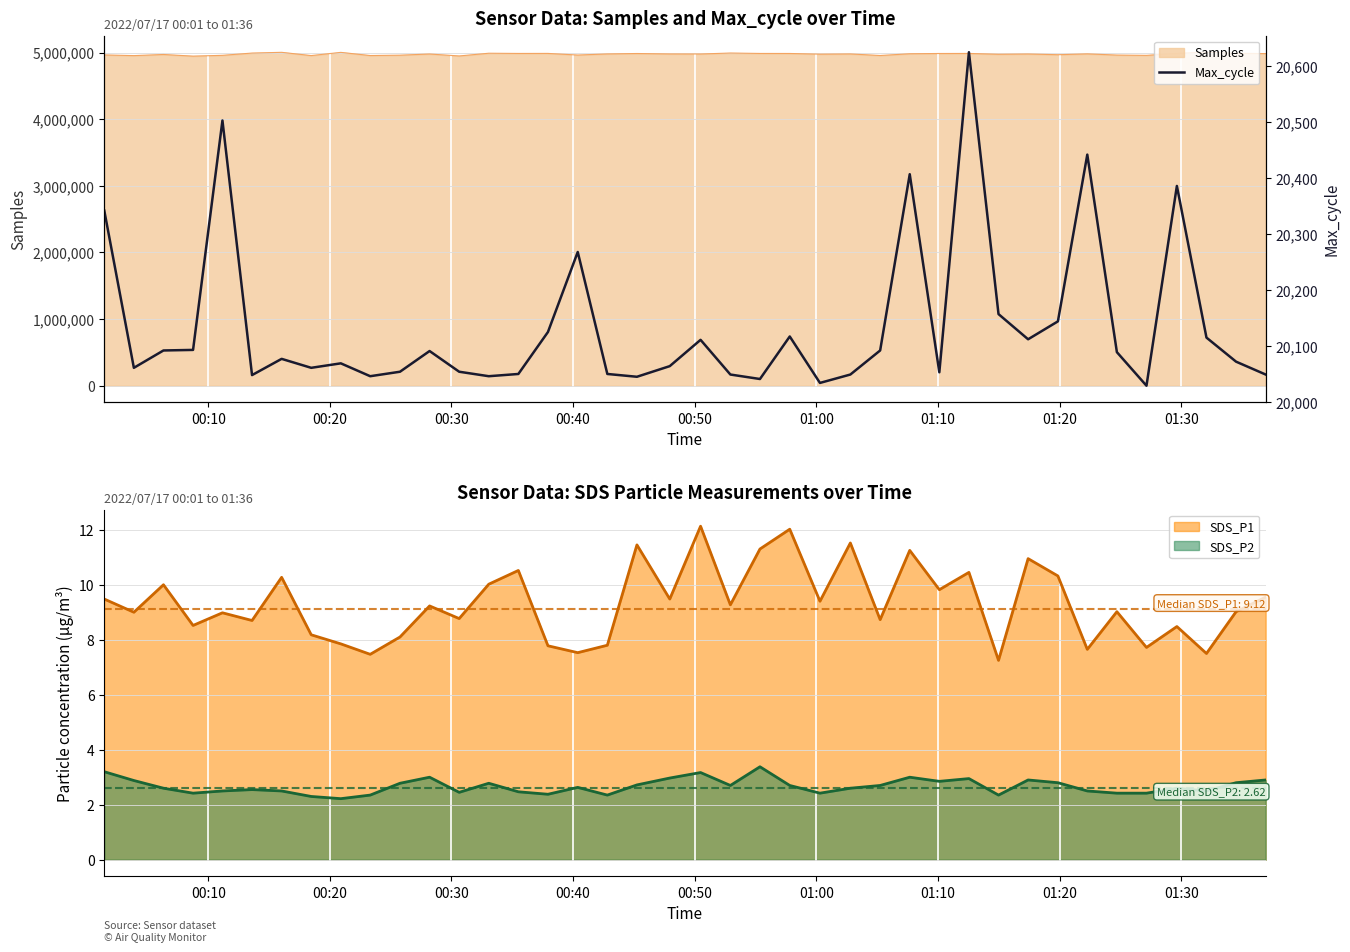

What is the maximum value shown in the chart?

20625